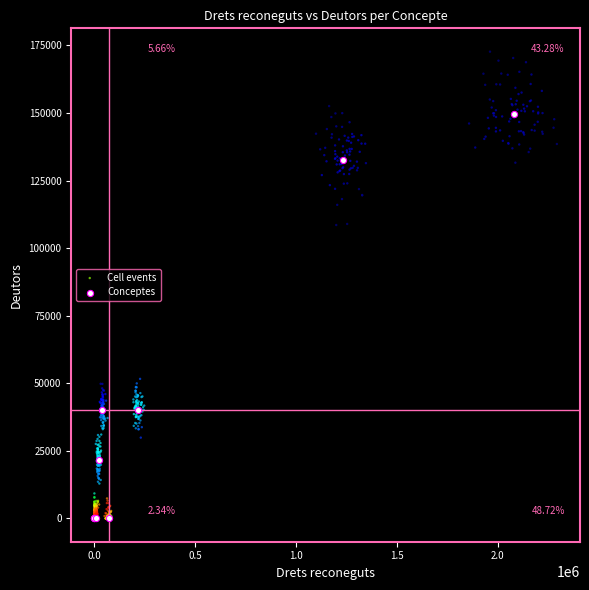

Which series contains the highest Y value?

Cell events